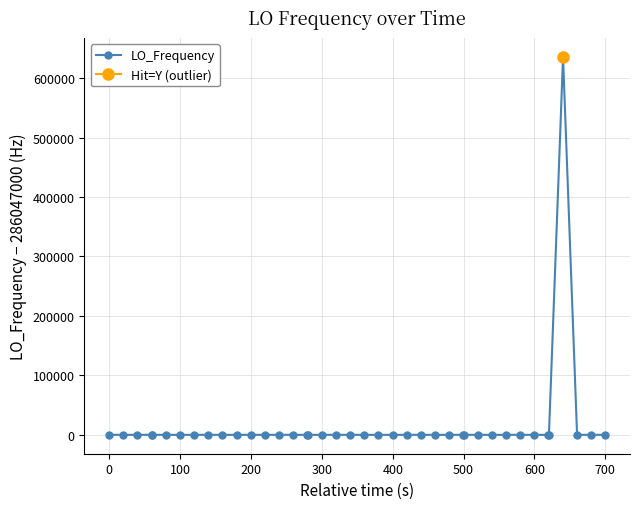

What is the difference between the maximum and second lowest values?

635707.6